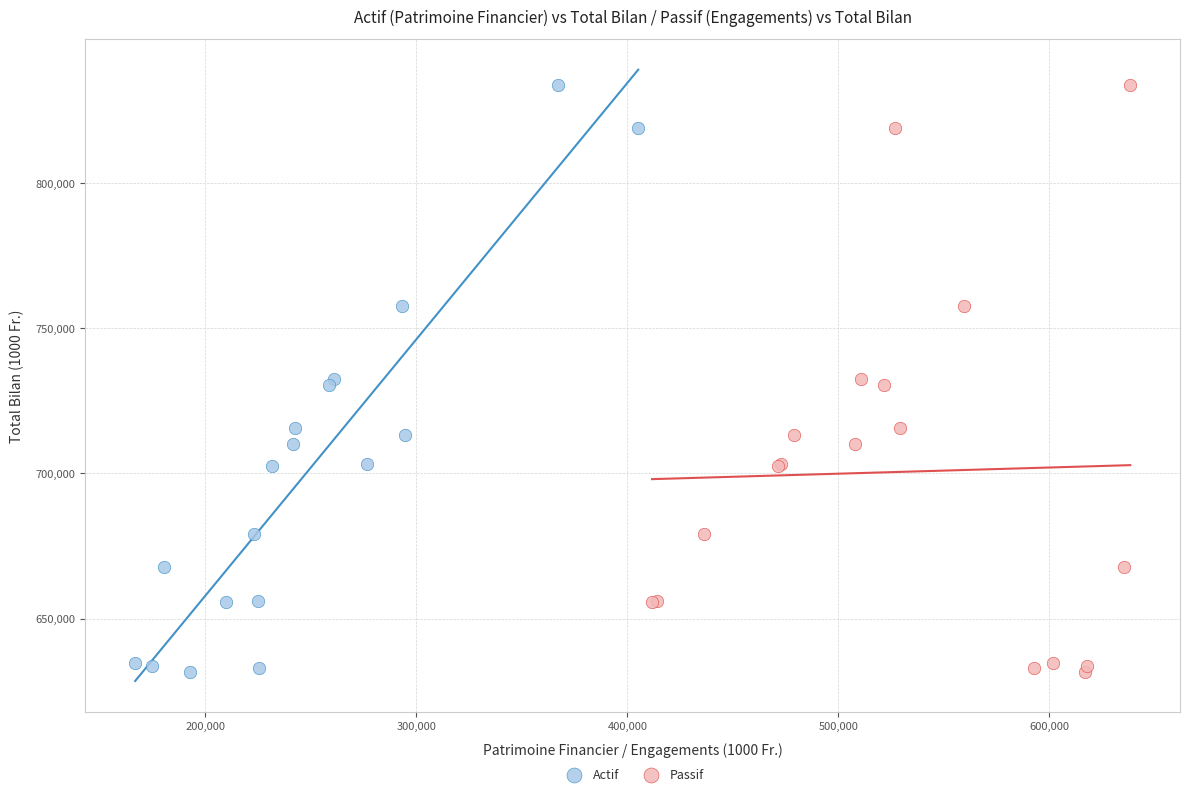

What are all the series names shown in the legend?

Actif, Passif